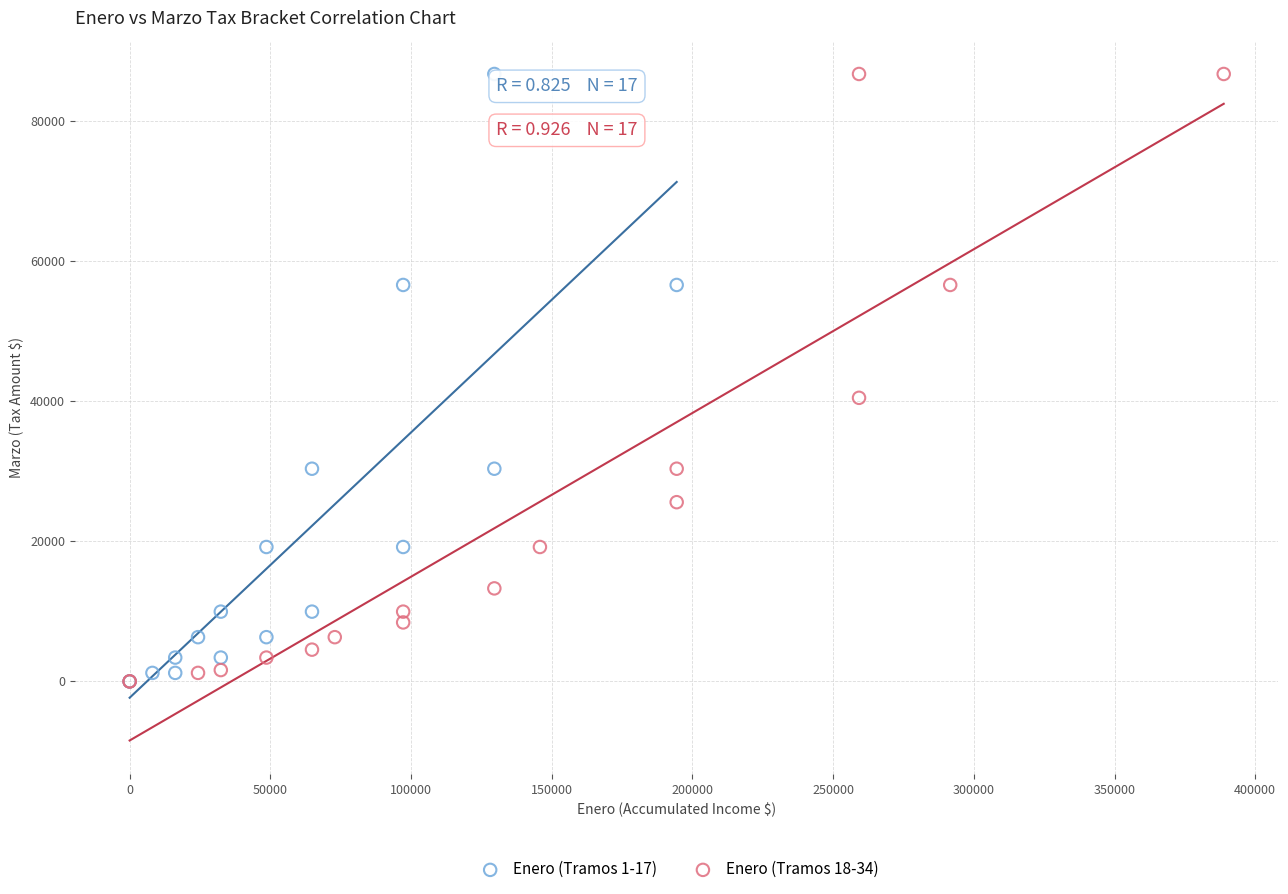

What are all the series names shown in the legend?

Enero (Tramos 1-17), Enero (Tramos 18-34)